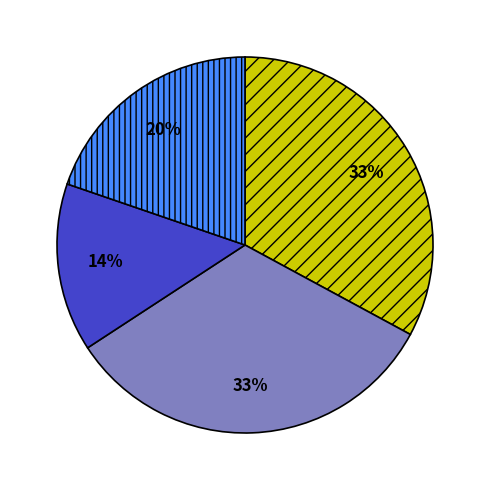

Is there a majority slice in this chart?

No